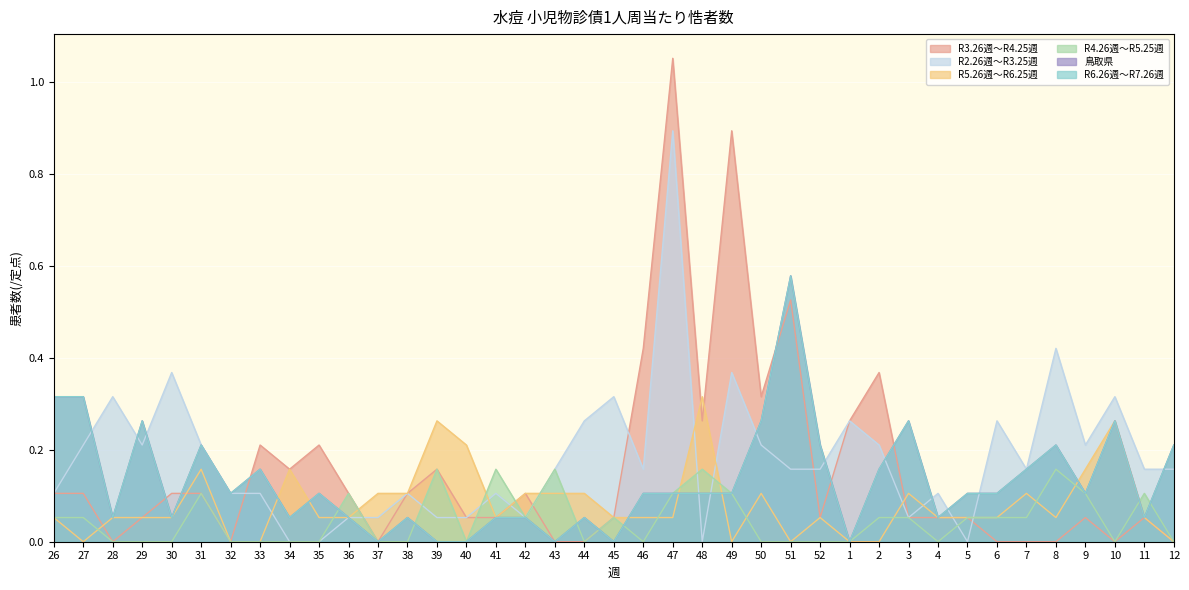

Is it true that 鳥取県 equals 0.4 at 37?

False